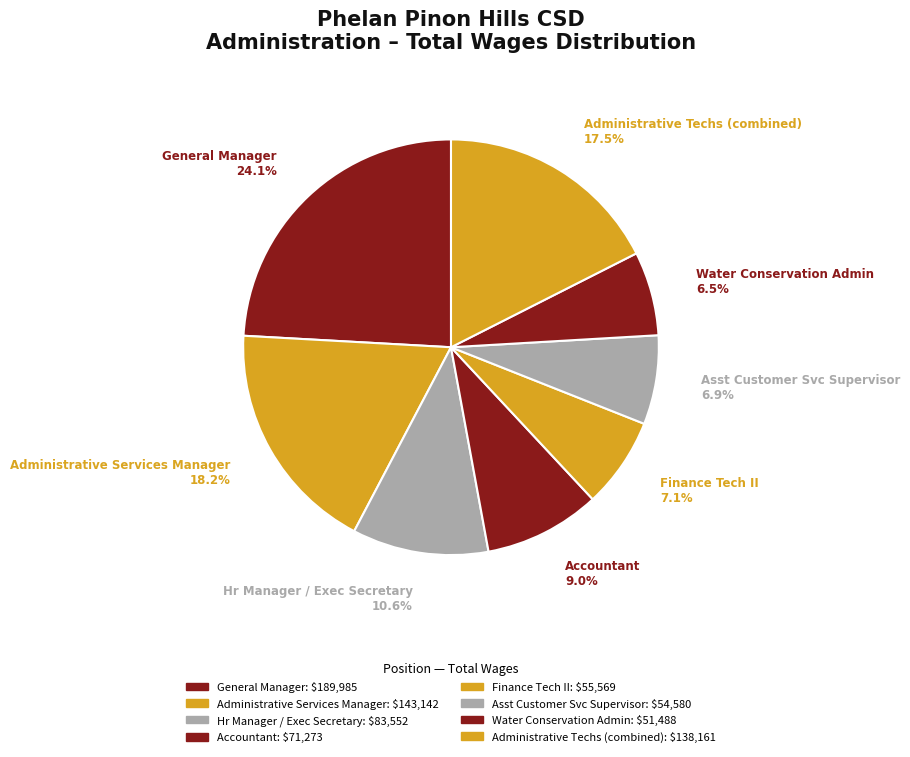

How many slices are in this pie chart?

8